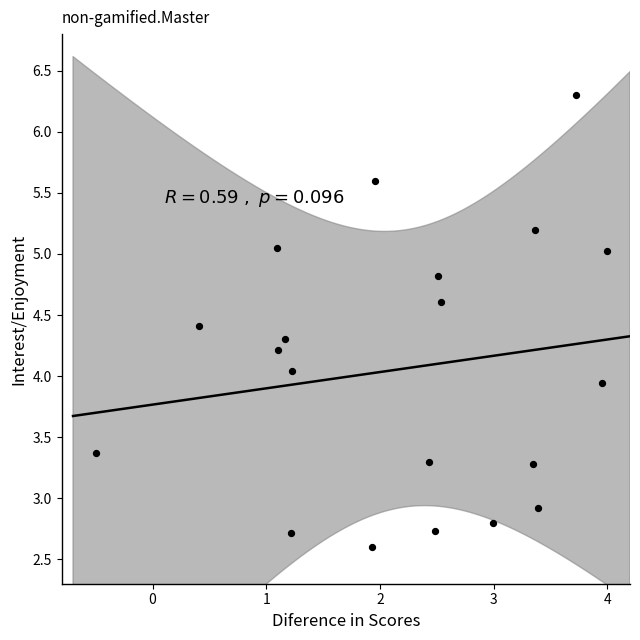

What is the range of Y values (max minus min)?

3.7